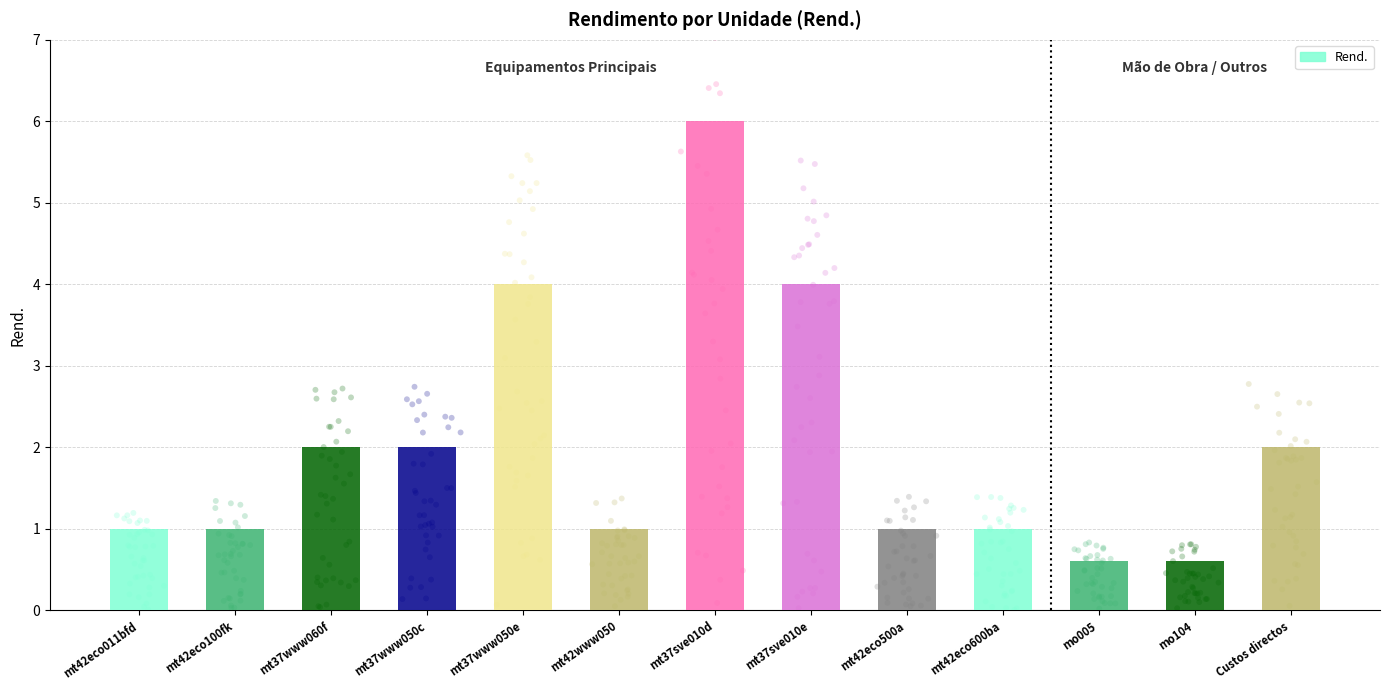

What is the change in value from mt37www060f to mt37sve010e?

+2.0